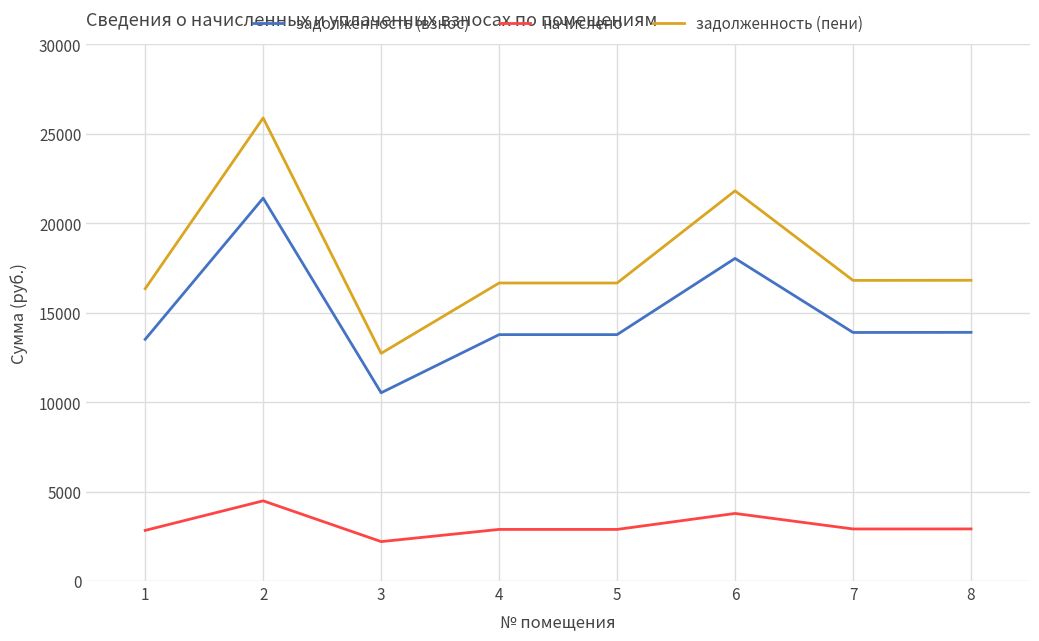

What is the difference between the начислено values at 5 and 8?

26.6